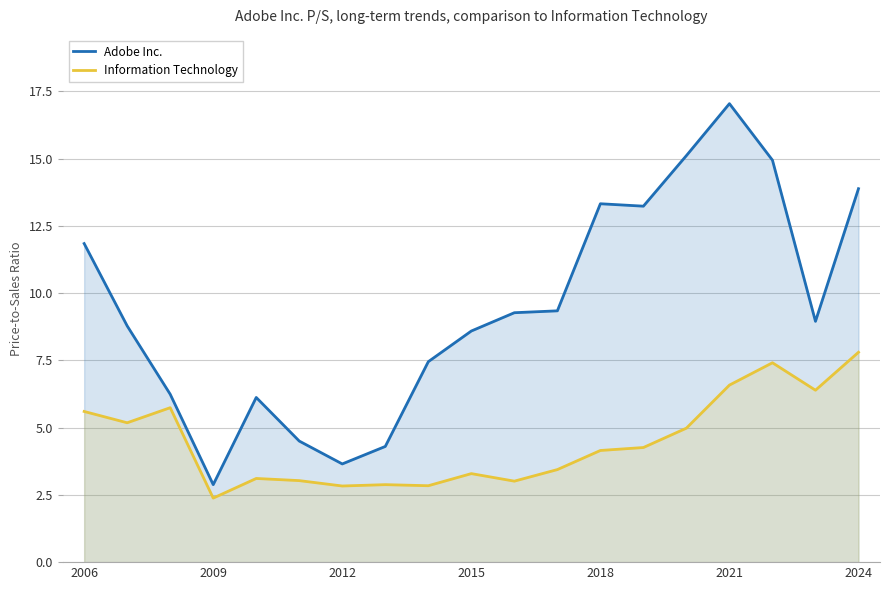

At which label does Information Technology first exceed 4?

2006